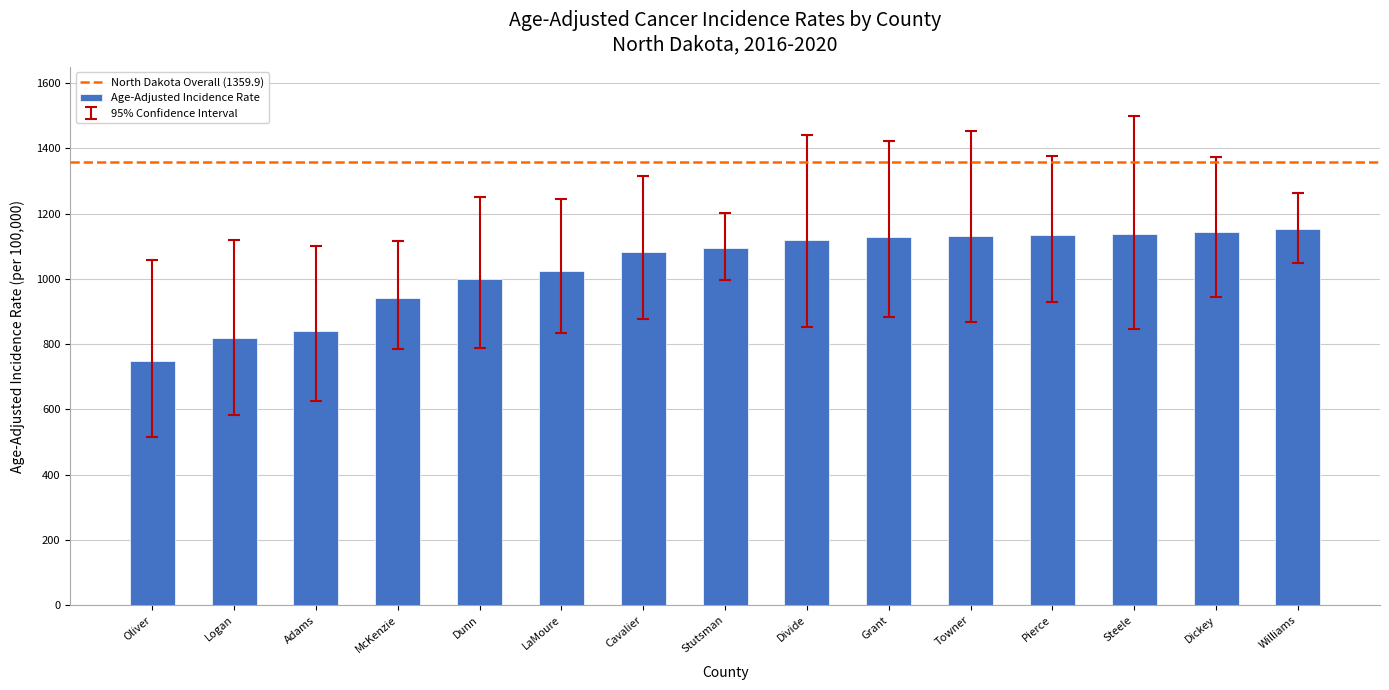

Does the chart contain stacked bars?

No